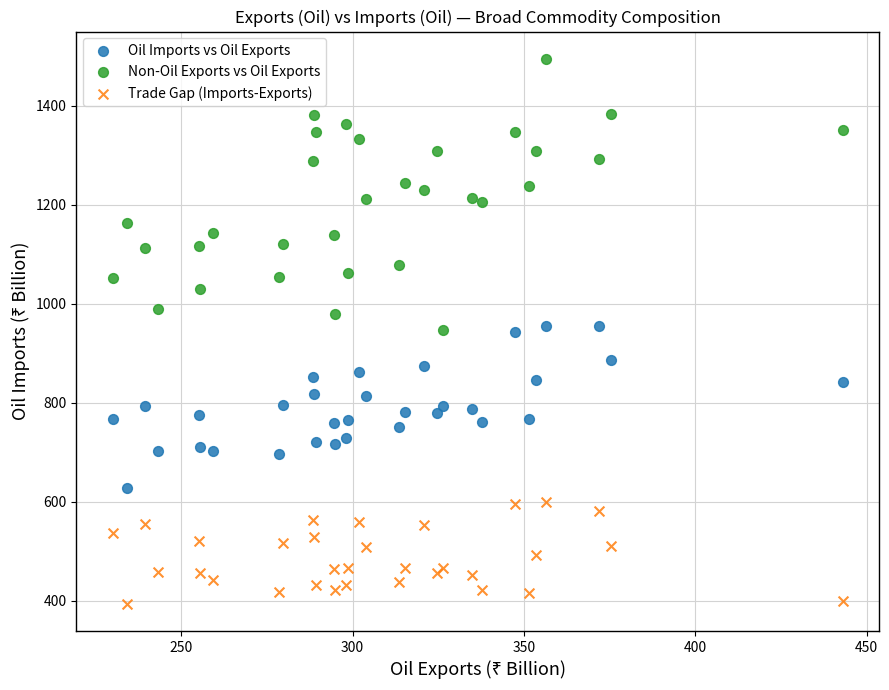

Which series reaches the minimum Y coordinate?

Trade Gap (Imports-Exports)